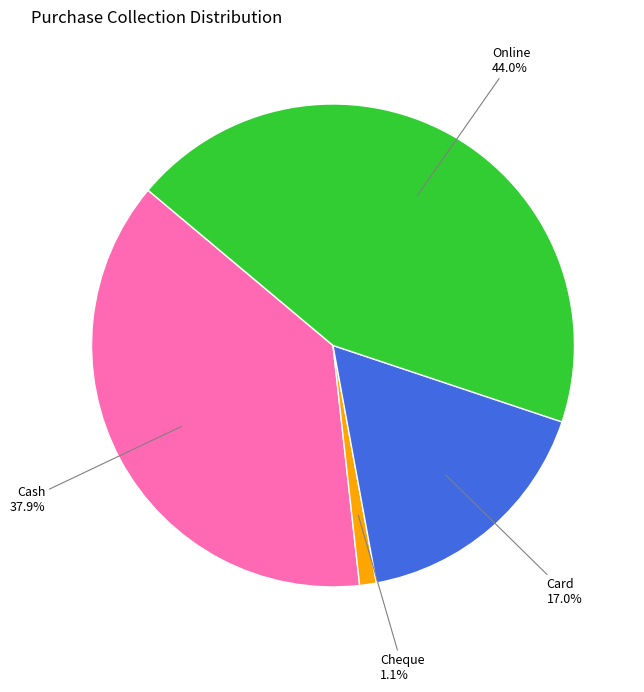

Is there a majority slice in this chart?

No